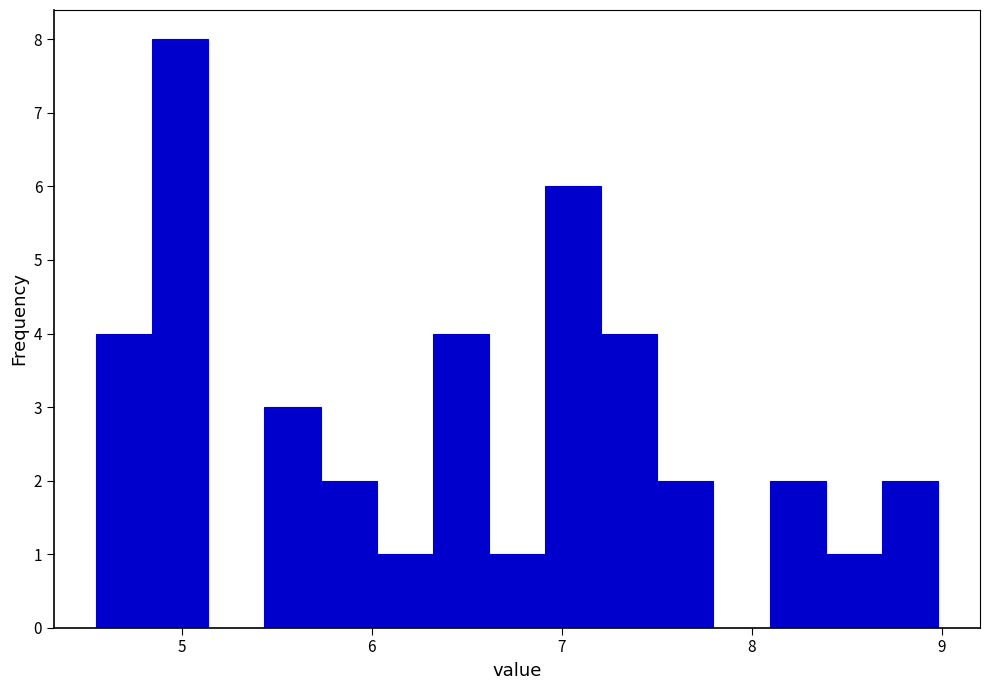

Read against the x-axis, roughly where is the centre of the tallest bar?

5.0